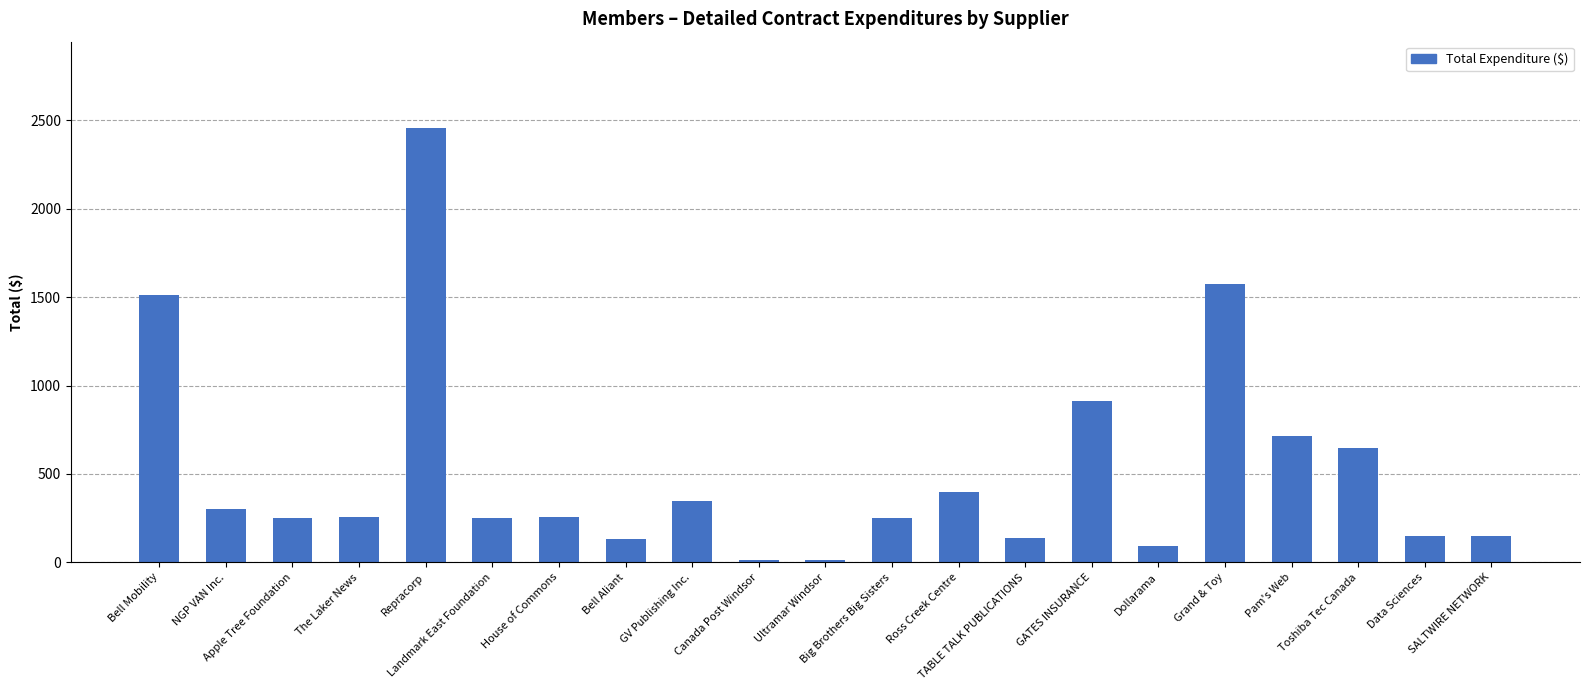

Which has a higher value, TABLE TALK PUBLICATIONS or GV Publishing Inc.?

GV Publishing Inc.